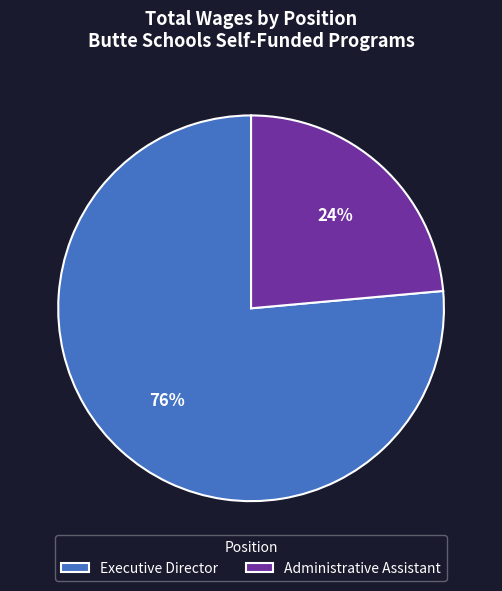

Is there a majority slice in this chart?

Yes